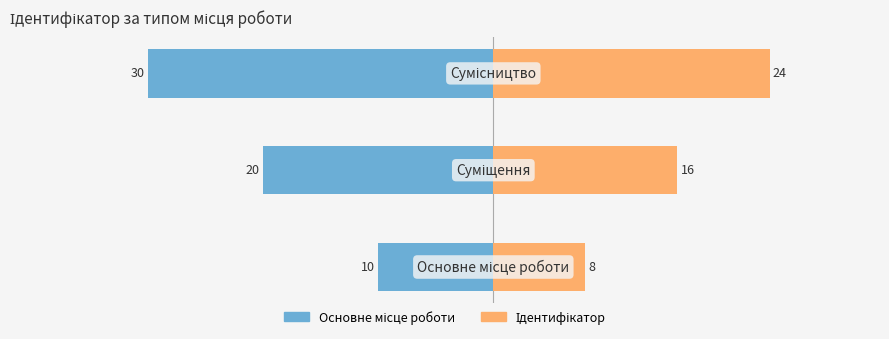

What is the difference between the maximum and minimum values in the Основне (ліво) series?

20